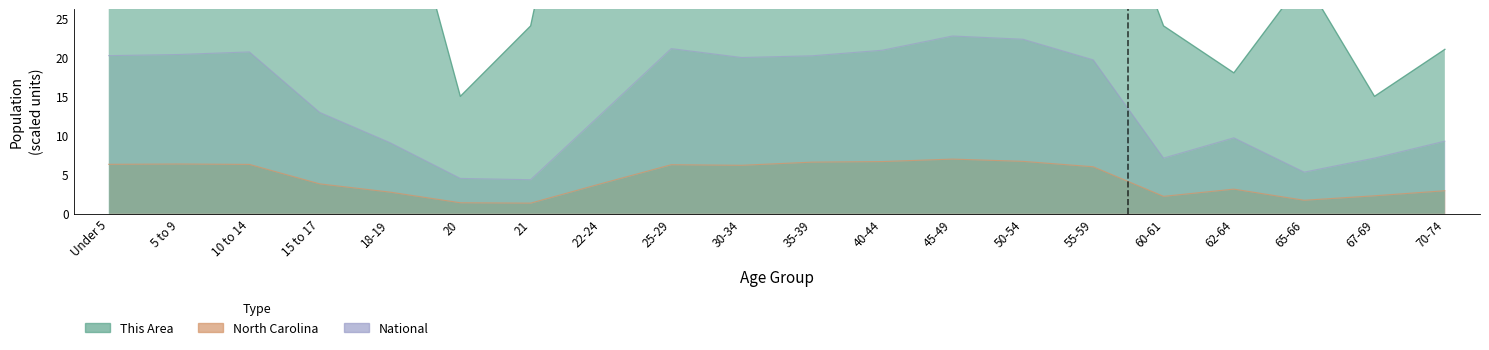

Between 25-29 and 40-44, which series saw the biggest shift?

This Area